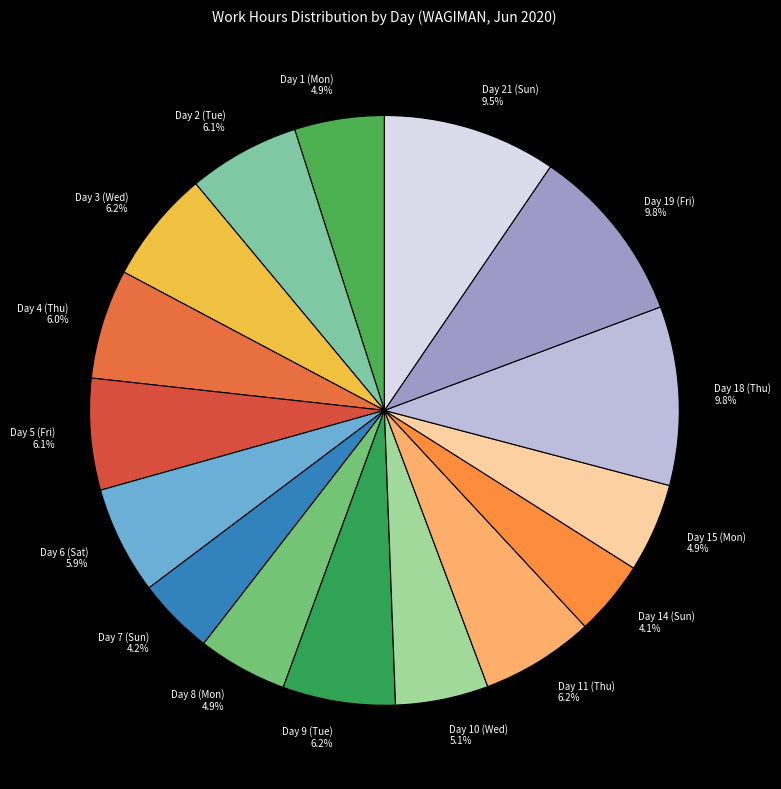

Is the sum of Day 8 (Mon) and Day 3 (Wed) greater than half?

No